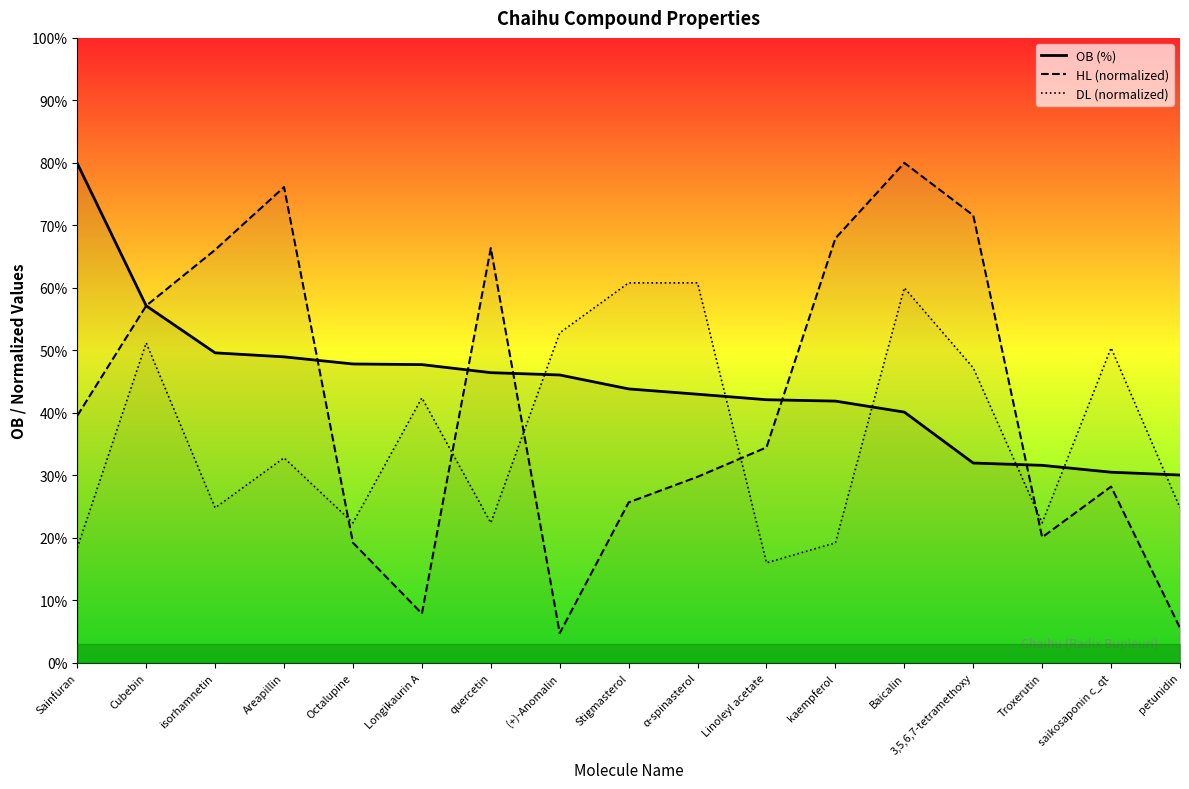

What position from the right is Octalupine?

13